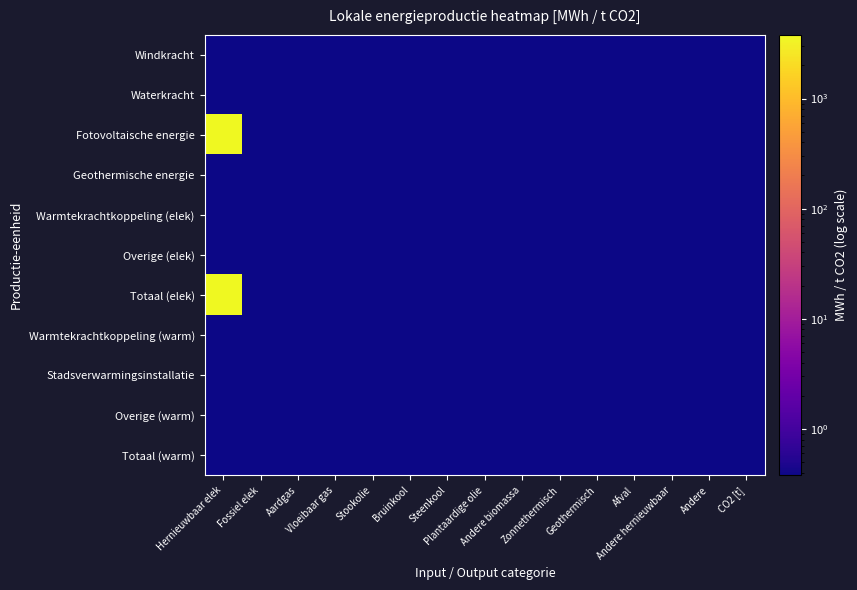

Reading left to right, list all the values displayed in this chart.

Windkracht: Hernieuwbaar elek=0.4	Fossiel elek=0.4	Aardgas=0.4	Vloeibaar gas=0.4	Stookolie=0.4	Bruinkool=0.4	Steenkool=0.4	Plantaardige olie=0.4	Andere biomassa=0.4	Zonnethermisch=0.4	Geothermisch=0.4	Afval=0.4	Andere hernieuwbaar=0.4	Andere=0.4	CO2 [t]=0.4
Waterkracht: Hernieuwbaar elek=0.4	Fossiel elek=0.4	Aardgas=0.4	Vloeibaar gas=0.4	Stookolie=0.4	Bruinkool=0.4	Steenkool=0.4	Plantaardige olie=0.4	Andere biomassa=0.4	Zonnethermisch=0.4	Geothermisch=0.4	Afval=0.4	Andere hernieuwbaar=0.4	Andere=0.4	CO2 [t]=0.4
Fotovoltaische energie: Hernieuwbaar elek=3784.0	Fossiel elek=0.4	Aardgas=0.4	Vloeibaar gas=0.4	Stookolie=0.4	Bruinkool=0.4	Steenkool=0.4	Plantaardige olie=0.4	Andere biomassa=0.4	Zonnethermisch=0.4	Geothermisch=0.4	Afval=0.4	Andere hernieuwbaar=0.4	Andere=0.4	CO2 [t]=0.4
Geothermische energie: Hernieuwbaar elek=0.4	Fossiel elek=0.4	Aardgas=0.4	Vloeibaar gas=0.4	Stookolie=0.4	Bruinkool=0.4	Steenkool=0.4	Plantaardige olie=0.4	Andere biomassa=0.4	Zonnethermisch=0.4	Geothermisch=0.4	Afval=0.4	Andere hernieuwbaar=0.4	Andere=0.4	CO2 [t]=0.4
Warmtekrachtkoppeling (elek): Hernieuwbaar elek=0.4	Fossiel elek=0.4	Aardgas=0.4	Vloeibaar gas=0.4	Stookolie=0.4	Bruinkool=0.4	Steenkool=0.4	Plantaardige olie=0.4	Andere biomassa=0.4	Zonnethermisch=0.4	Geothermisch=0.4	Afval=0.4	Andere hernieuwbaar=0.4	Andere=0.4	CO2 [t]=0.4
Overige (elek): Hernieuwbaar elek=0.4	Fossiel elek=0.4	Aardgas=0.4	Vloeibaar gas=0.4	Stookolie=0.4	Bruinkool=0.4	Steenkool=0.4	Plantaardige olie=0.4	Andere biomassa=0.4	Zonnethermisch=0.4	Geothermisch=0.4	Afval=0.4	Andere hernieuwbaar=0.4	Andere=0.4	CO2 [t]=0.4
Totaal (elek): Hernieuwbaar elek=3784.0	Fossiel elek=0.4	Aardgas=0.4	Vloeibaar gas=0.4	Stookolie=0.4	Bruinkool=0.4	Steenkool=0.4	Plantaardige olie=0.4	Andere biomassa=0.4	Zonnethermisch=0.4	Geothermisch=0.4	Afval=0.4	Andere hernieuwbaar=0.4	Andere=0.4	CO2 [t]=0.4
Warmtekrachtkoppeling (warm): Hernieuwbaar elek=0.4	Fossiel elek=0.4	Aardgas=0.4	Vloeibaar gas=0.4	Stookolie=0.4	Bruinkool=0.4	Steenkool=0.4	Plantaardige olie=0.4	Andere biomassa=0.4	Zonnethermisch=0.4	Geothermisch=0.4	Afval=0.4	Andere hernieuwbaar=0.4	Andere=0.4	CO2 [t]=0.4
Stadsverwarmingsinstallatie: Hernieuwbaar elek=0.4	Fossiel elek=0.4	Aardgas=0.4	Vloeibaar gas=0.4	Stookolie=0.4	Bruinkool=0.4	Steenkool=0.4	Plantaardige olie=0.4	Andere biomassa=0.4	Zonnethermisch=0.4	Geothermisch=0.4	Afval=0.4	Andere hernieuwbaar=0.4	Andere=0.4	CO2 [t]=0.4
Overige (warm): Hernieuwbaar elek=0.4	Fossiel elek=0.4	Aardgas=0.4	Vloeibaar gas=0.4	Stookolie=0.4	Bruinkool=0.4	Steenkool=0.4	Plantaardige olie=0.4	Andere biomassa=0.4	Zonnethermisch=0.4	Geothermisch=0.4	Afval=0.4	Andere hernieuwbaar=0.4	Andere=0.4	CO2 [t]=0.4
Totaal (warm): Hernieuwbaar elek=0.4	Fossiel elek=0.4	Aardgas=0.4	Vloeibaar gas=0.4	Stookolie=0.4	Bruinkool=0.4	Steenkool=0.4	Plantaardige olie=0.4	Andere biomassa=0.4	Zonnethermisch=0.4	Geothermisch=0.4	Afval=0.4	Andere hernieuwbaar=0.4	Andere=0.4	CO2 [t]=0.4